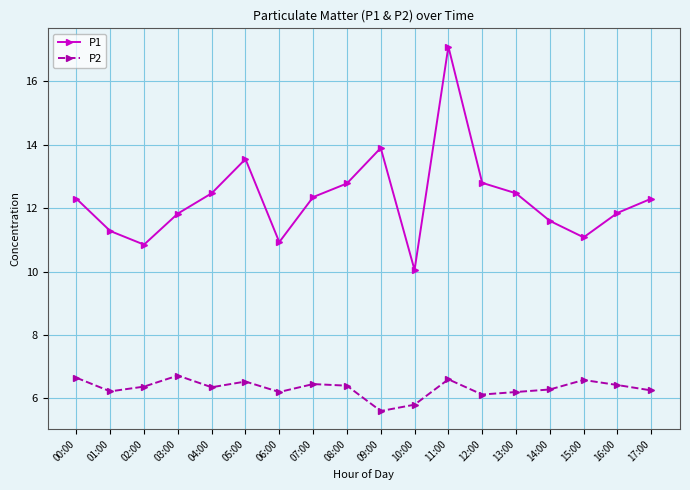

Is it true that P1 equals 11.8 at 03:00?

True